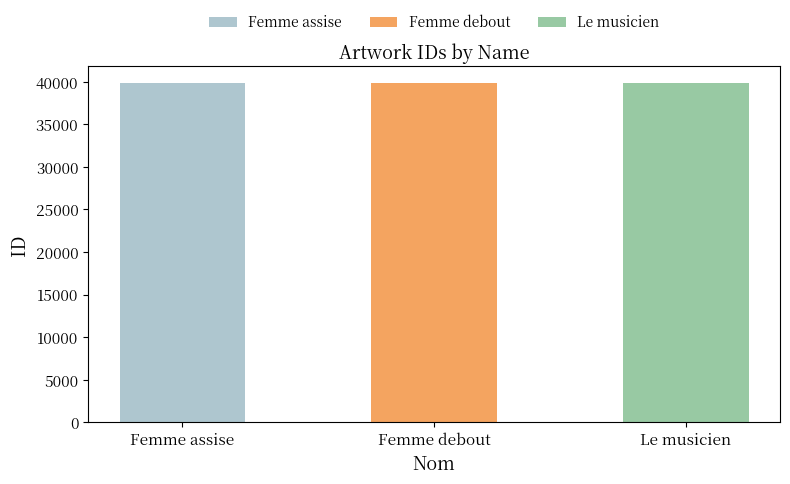

What is the sum of all values?

119451